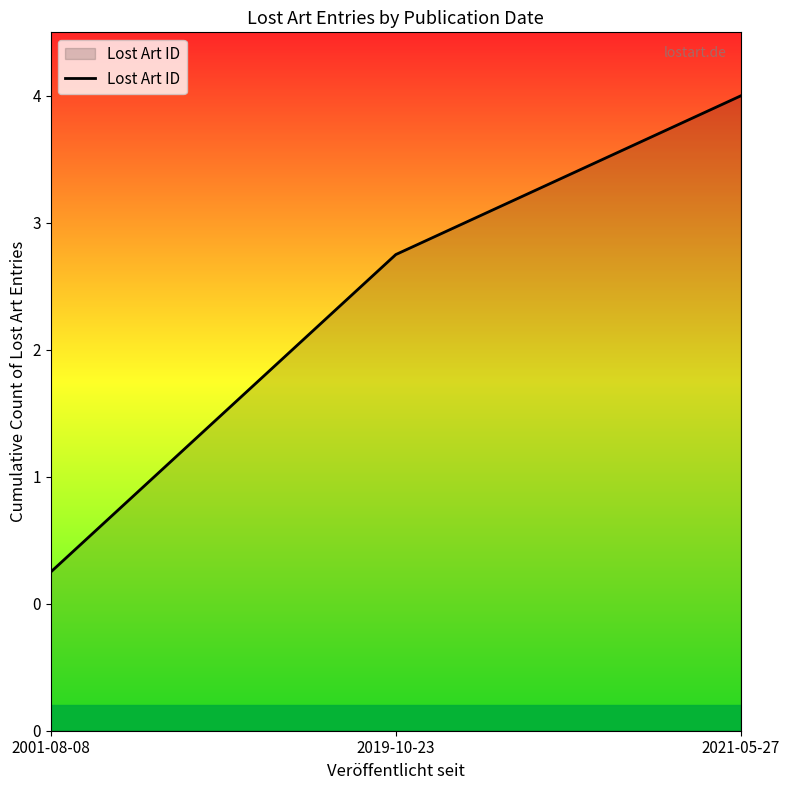

Is this an area chart (filled region under the line)?

Yes